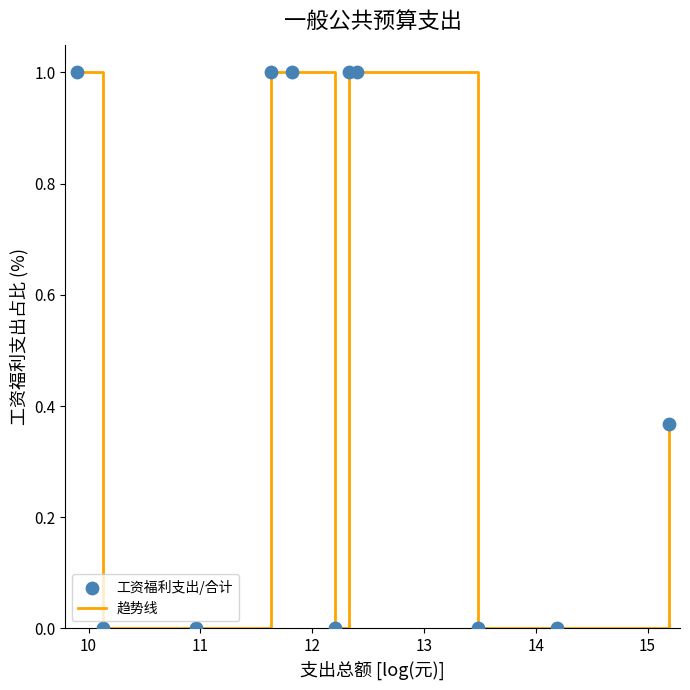

What is the greatest value displayed?

1.0